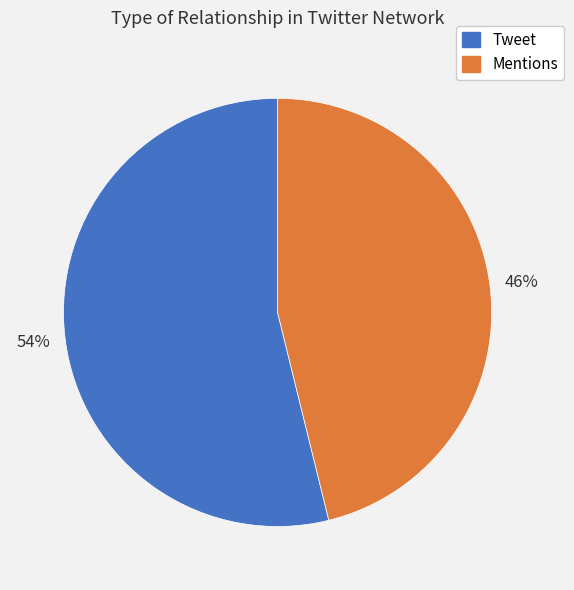

The Tweet slice represents 54% of the pie. True or false?

True